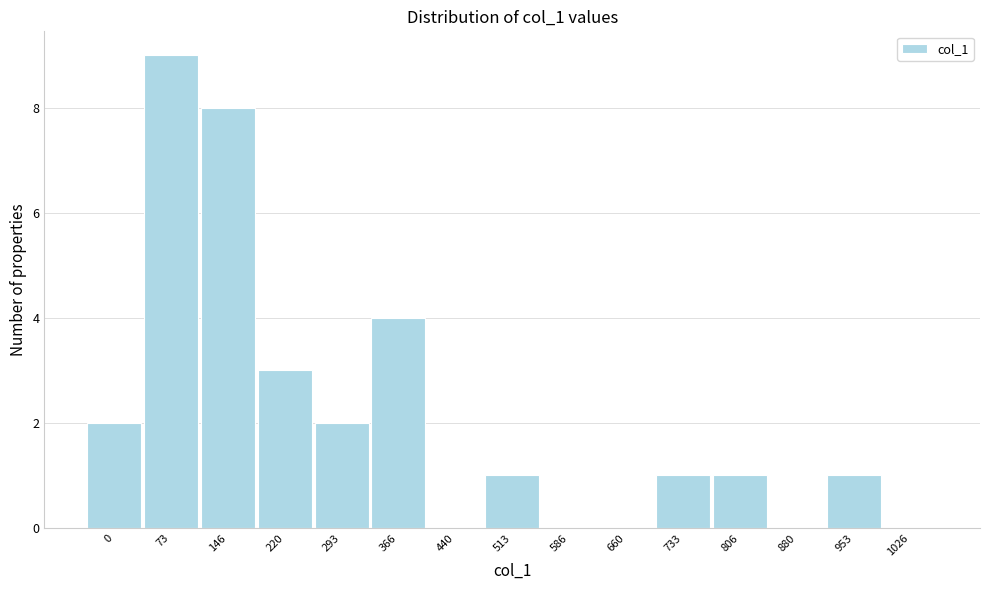

Reading left to right, transcribe all the data shown in this chart.

0=2	73=9	146=8	220=3	293=2	366=4	440=0	513=1	586=0	660=0	733=1	806=1	880=0	953=1	1026=0